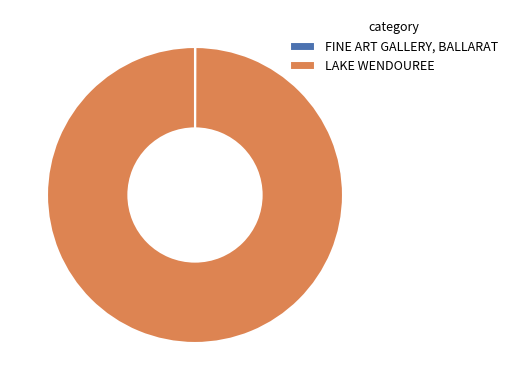

Which slice is the largest?

LAKE WENDOUREE